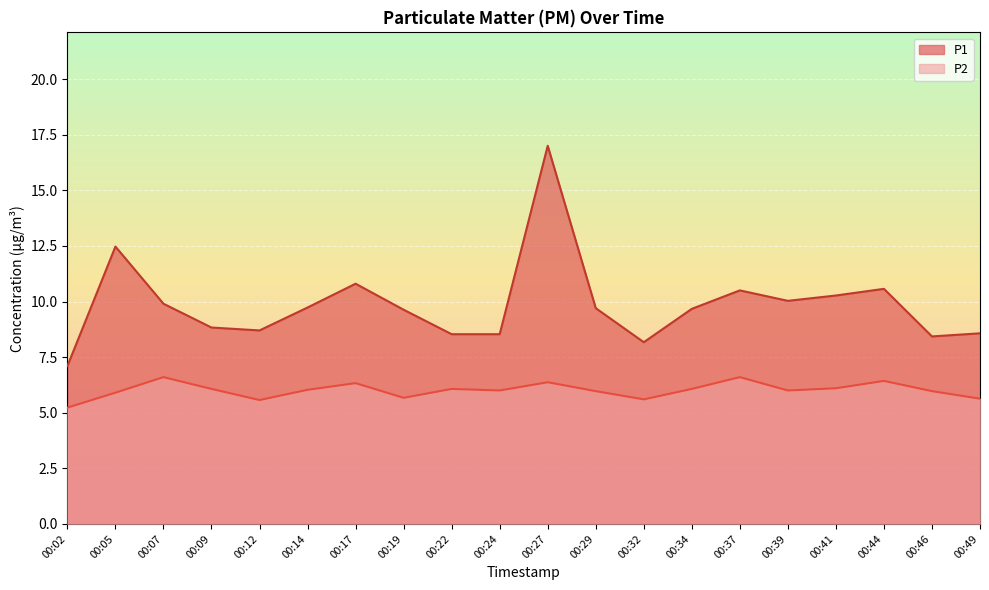

At how many categories does at least one series exceed 12?

2